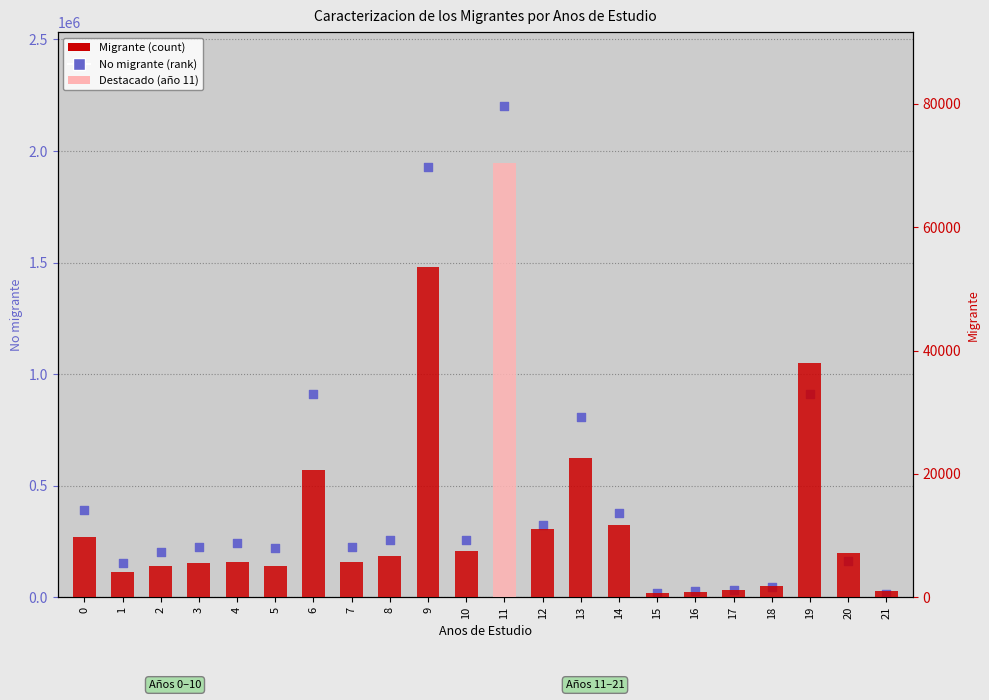

At which category is the sum across all series the highest?

11